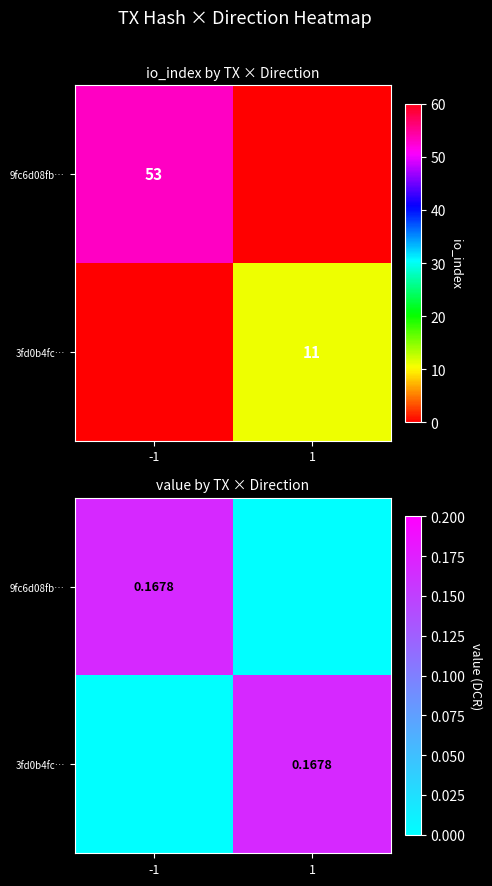

Which series has the largest total across all categories?

9fc6d08fb…